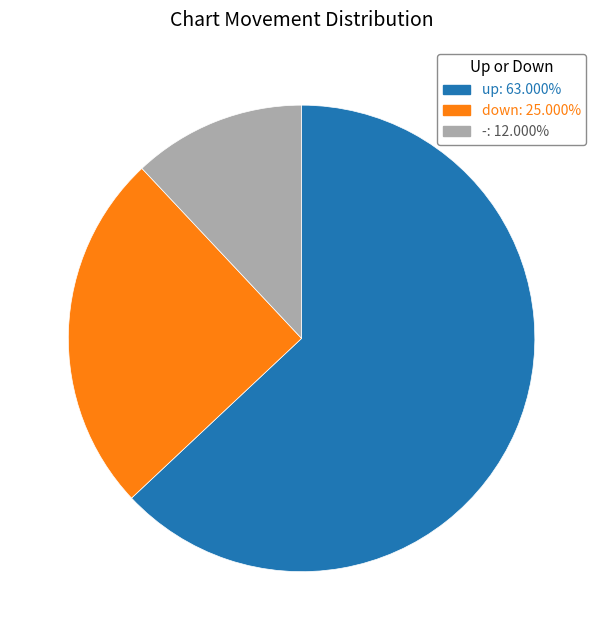

How many slices are in this pie chart?

3